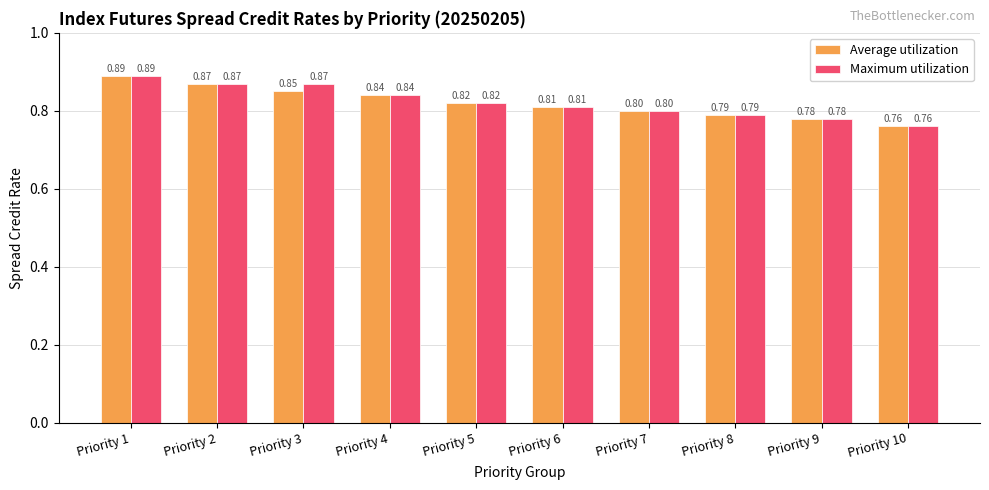

Which series has the largest total across all categories?

Maximum utilization